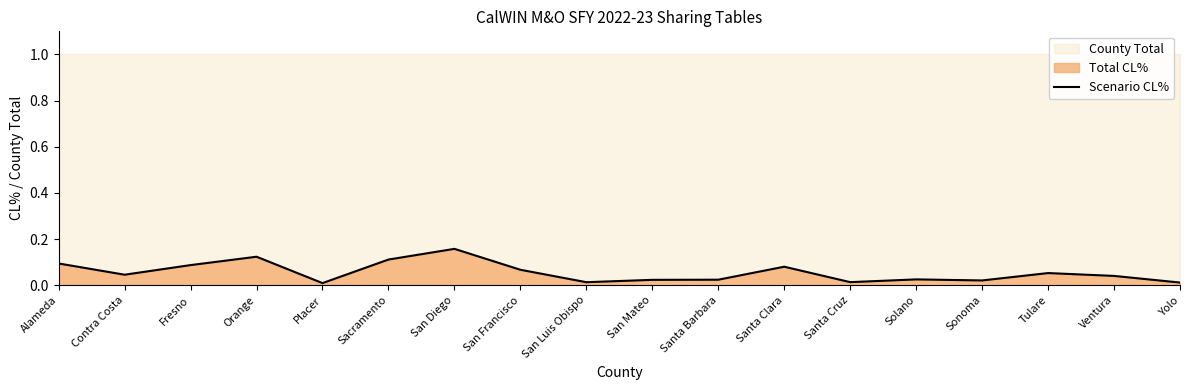

Where is the first local maximum?

Orange